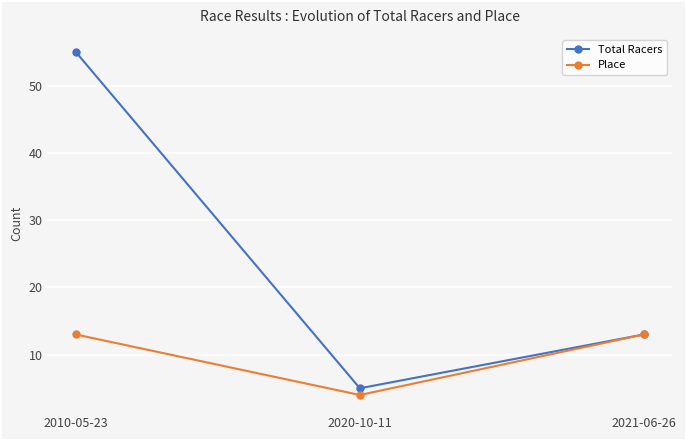

Is it true that Total Racers equals 20 at 2021-06-26?

False